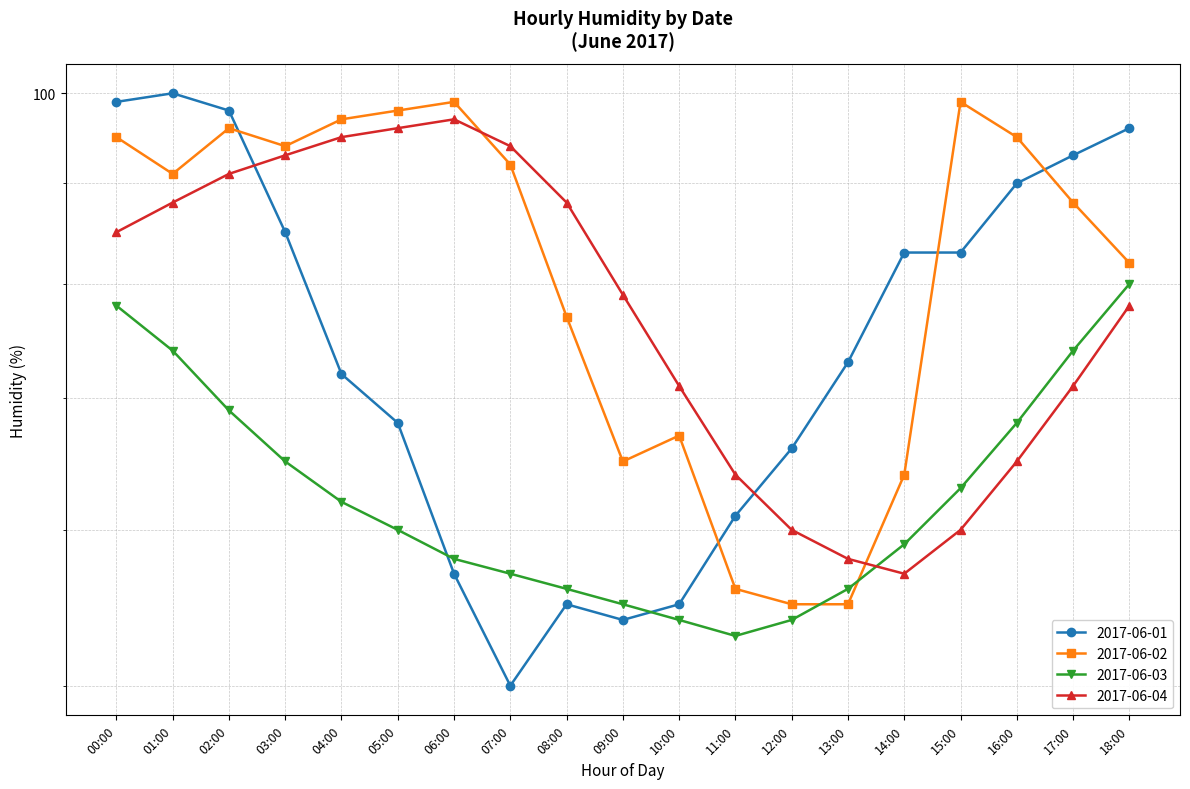

How many values in the 2017-06-02 series exceed 91?

9